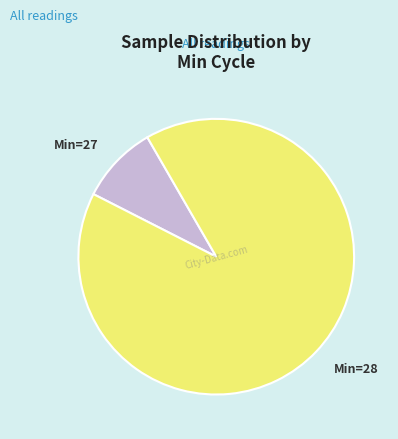

Is there any slice that represents more than half of the pie?

Yes